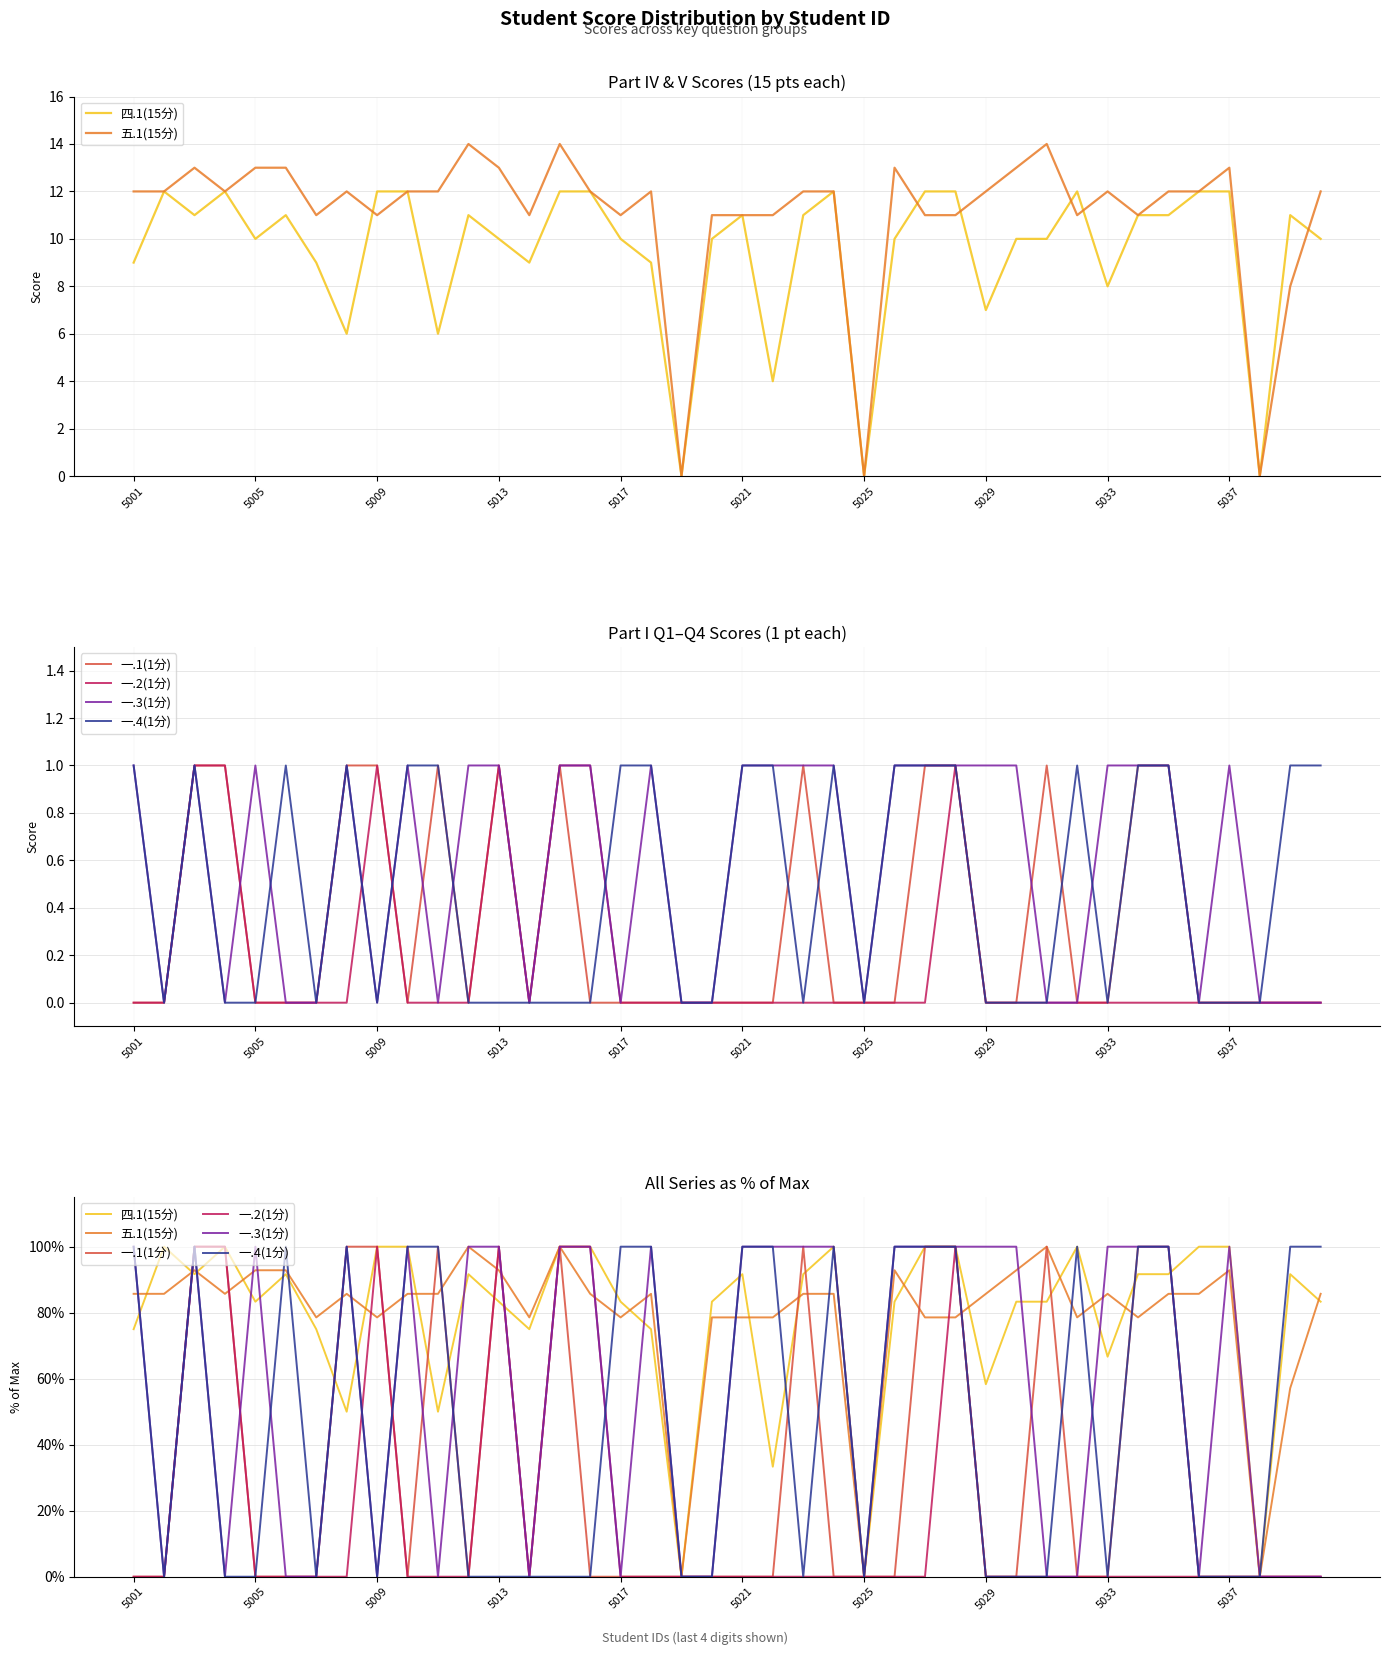

Which series has the widest spread of values?

四.1(15分)